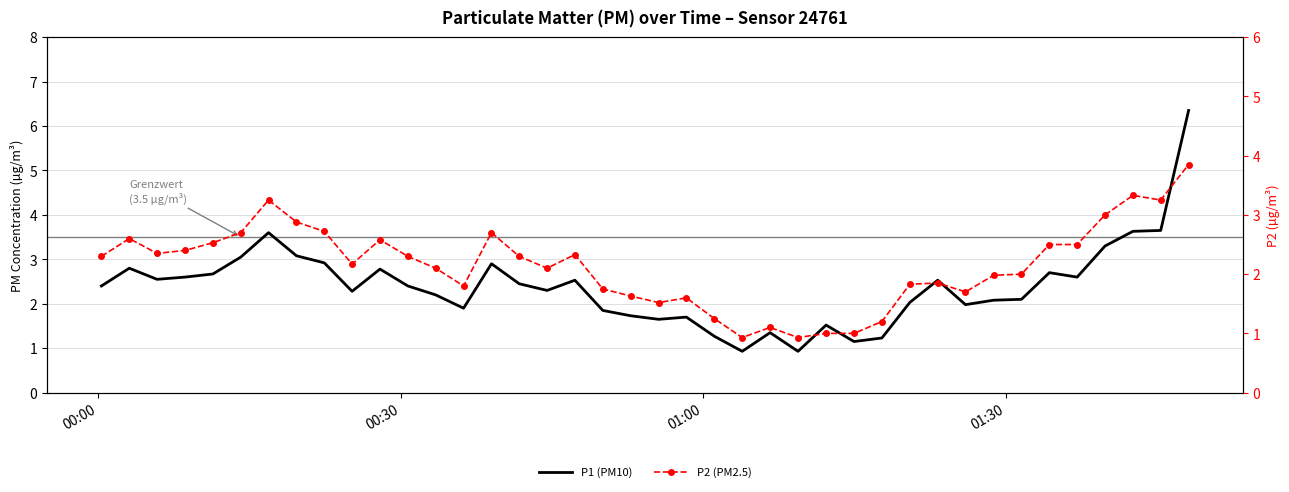

List the series in order of their peak value, lowest first.

P2 (PM2.5), P1 (PM10)